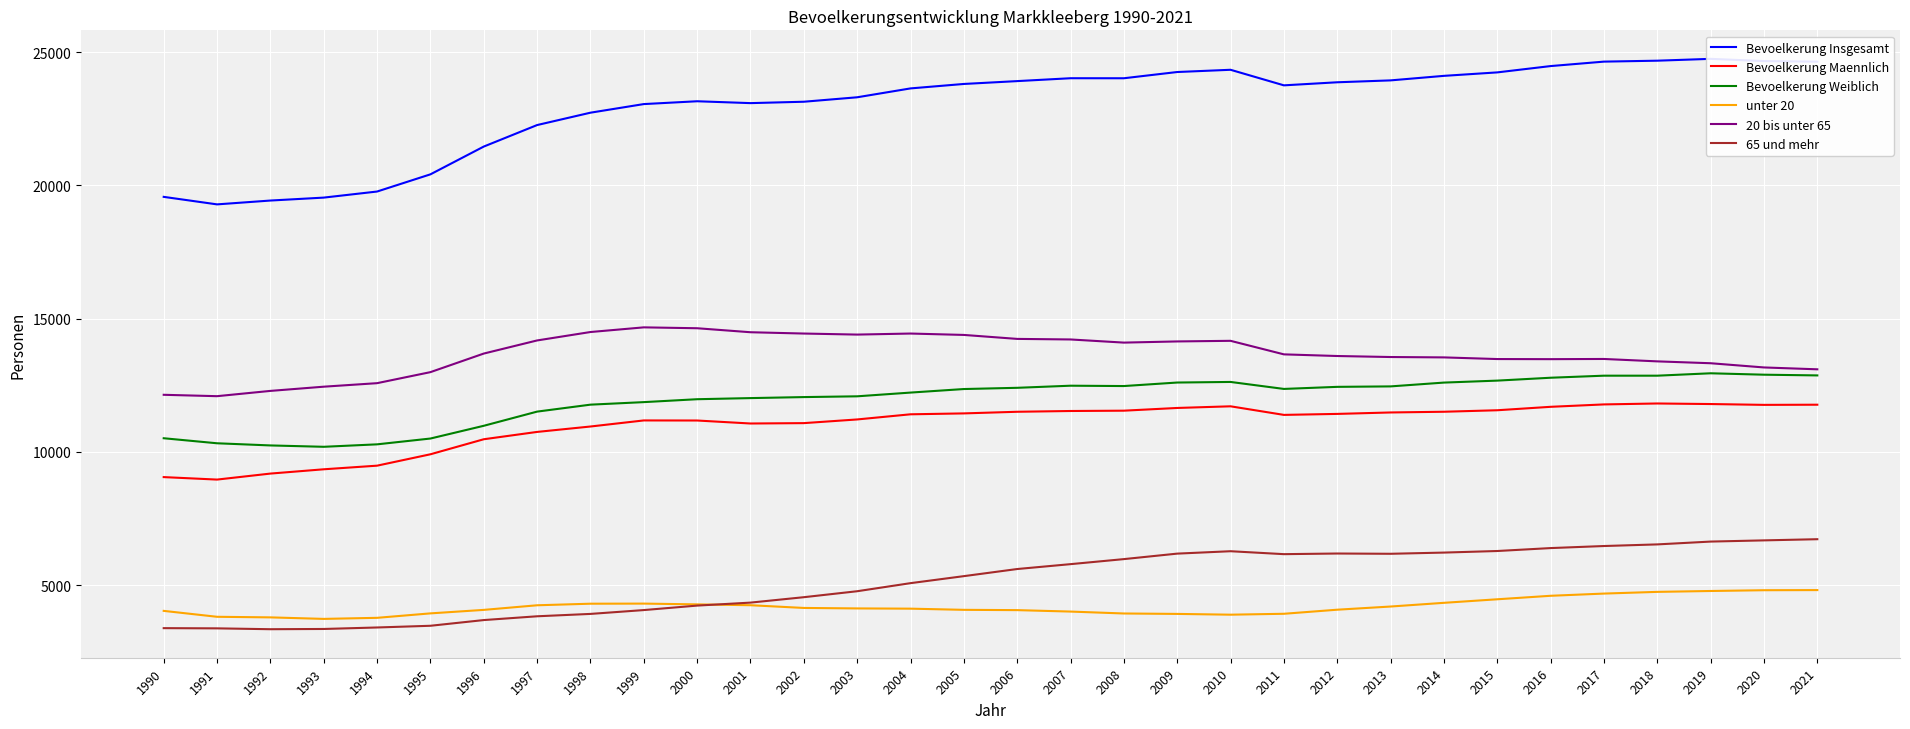

Which series has the largest total across all categories?

Bevoelkerung Insgesamt